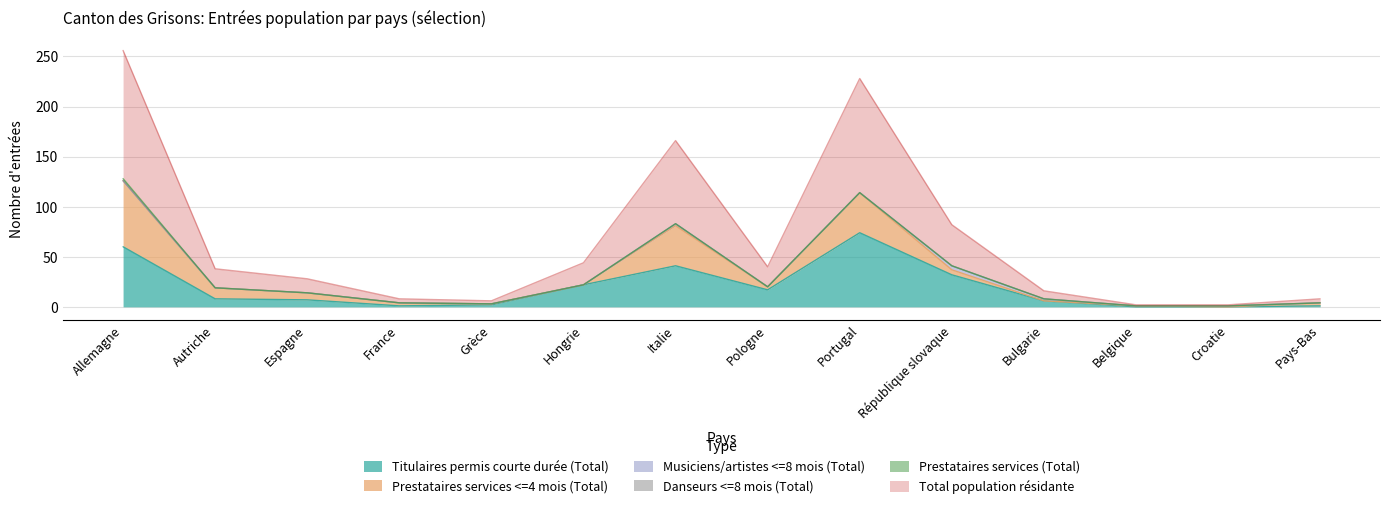

How many interior local peaks does the Titulaires permis courte durée (Total) series have?

2